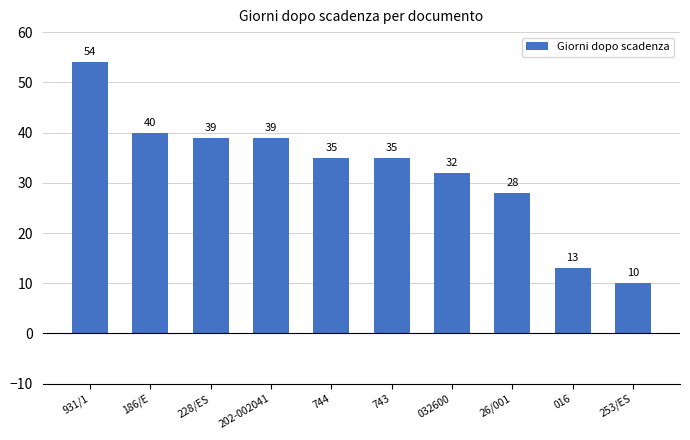

Where is the data nearest to the value 32?

032600